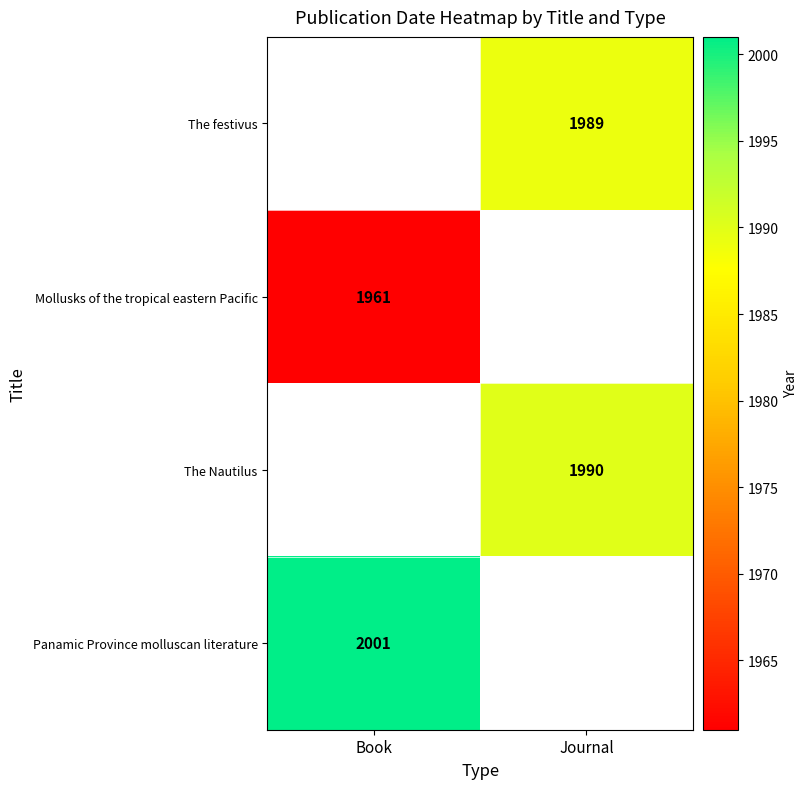

Is it true that The festivus equals 1989 at Journal?

True